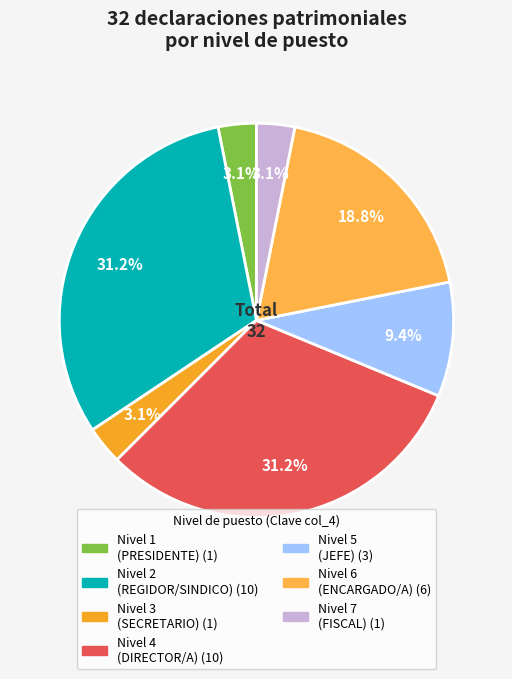

To the nearest percent, what is the average slice percentage?

14%